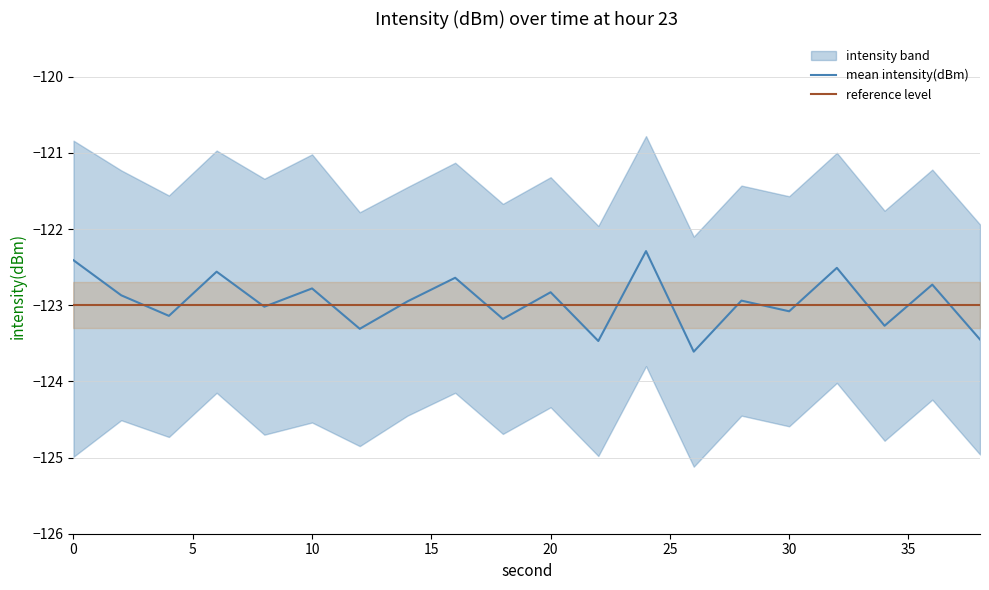

What is the greatest value displayed?

-122.3